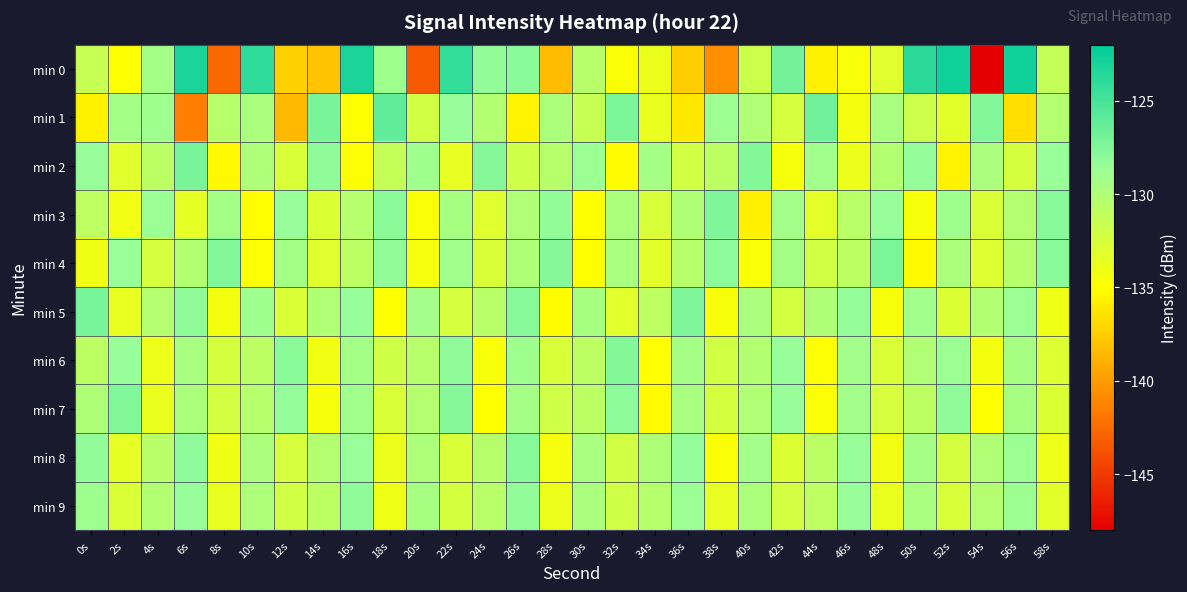

Which has a higher value, 34s or 4s?

4s